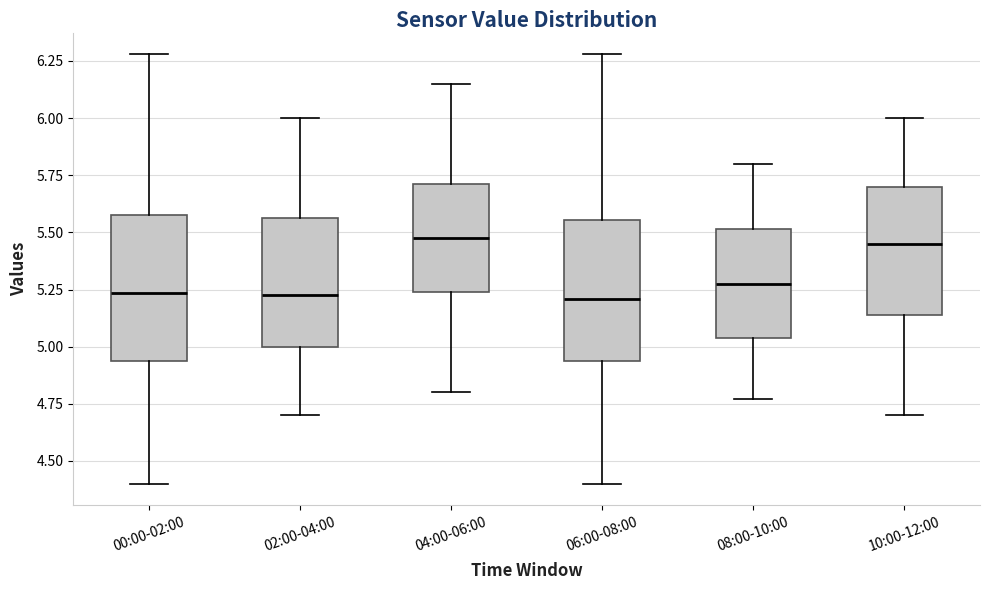

Reading left to right, transcribe this box plot: for each box, give where its median line is, the range the box spans, and where its two whiskers end, as read against the y-axis. The values are not printed on the chart, so give them approximately, as read against the axis.

00:00-02:00: median 5.25, box 4.95 to 5.60, whiskers 4.40 to 6.30
02:00-04:00: median 5.25, box 5.00 to 5.55, whiskers 4.70 to 6.00
04:00-06:00: median 5.50, box 5.25 to 5.70, whiskers 4.80 to 6.15
06:00-08:00: median 5.20, box 4.95 to 5.55, whiskers 4.40 to 6.30
08:00-10:00: median 5.30, box 5.05 to 5.50, whiskers 4.75 to 5.80
10:00-12:00: median 5.45, box 5.15 to 5.70, whiskers 4.70 to 6.00